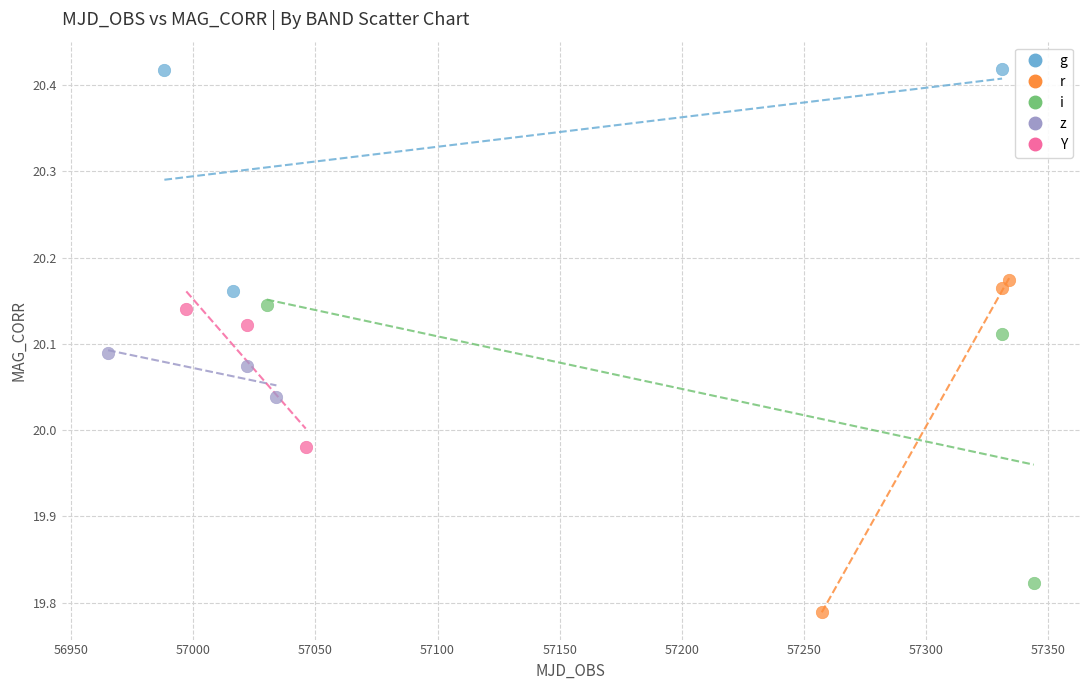

Which series contains the lowest Y value?

r